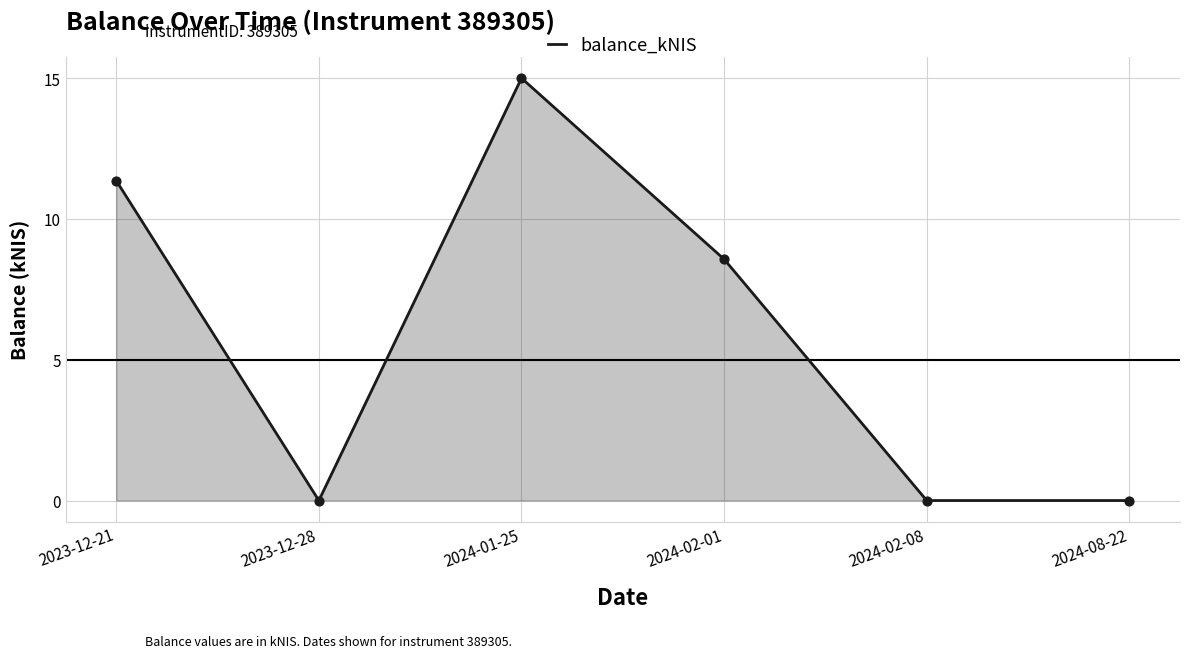

Between 2023-12-28 and 2024-01-25, which is larger?

2024-01-25